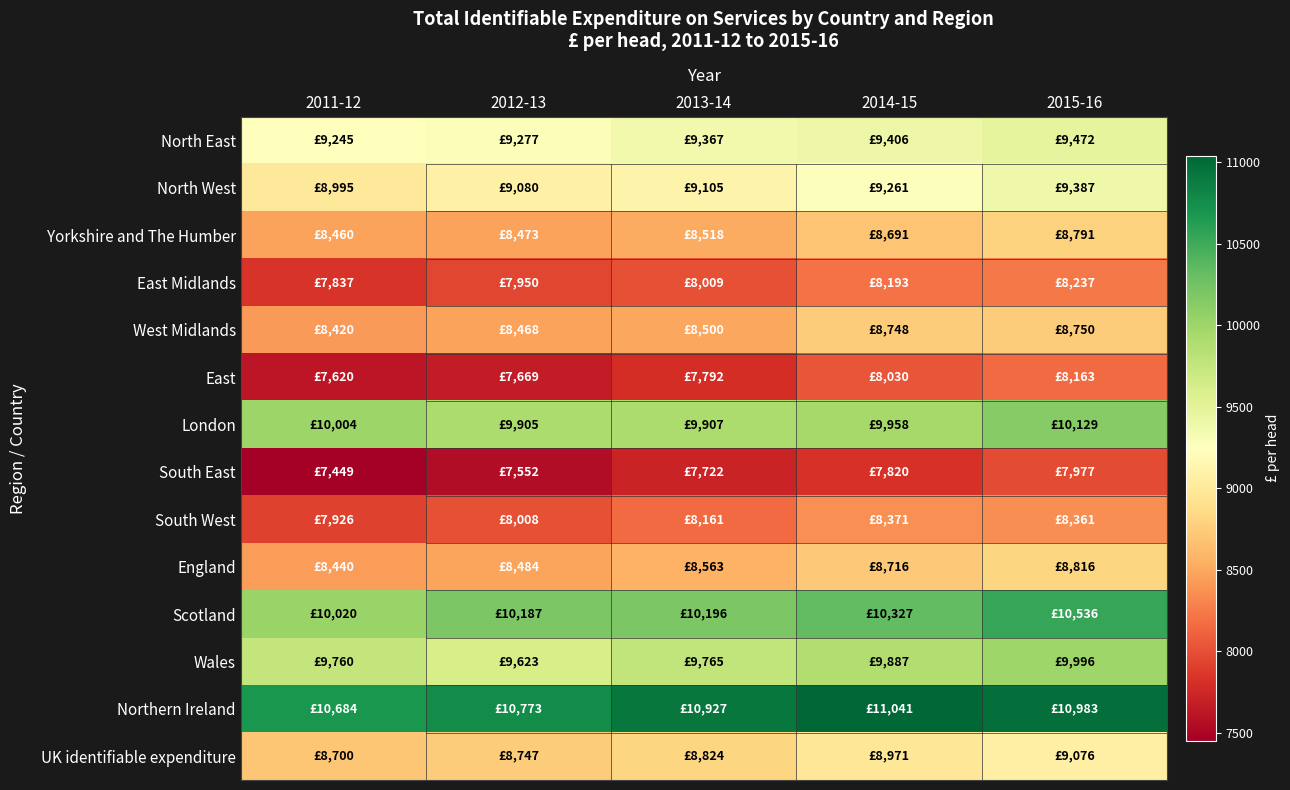

Reading left to right, extract all data points from this chart.

North East: 2011-12=9245	2012-13=9277	2013-14=9367	2014-15=9406	2015-16=9472
North West: 2011-12=8995	2012-13=9080	2013-14=9105	2014-15=9261	2015-16=9387
Yorkshire and The Humber: 2011-12=8460	2012-13=8473	2013-14=8518	2014-15=8691	2015-16=8791
East Midlands: 2011-12=7837	2012-13=7950	2013-14=8009	2014-15=8193	2015-16=8237
West Midlands: 2011-12=8420	2012-13=8468	2013-14=8500	2014-15=8748	2015-16=8750
East: 2011-12=7620	2012-13=7669	2013-14=7792	2014-15=8030	2015-16=8163
London: 2011-12=10004	2012-13=9905	2013-14=9907	2014-15=9958	2015-16=10129
South East: 2011-12=7449	2012-13=7552	2013-14=7722	2014-15=7820	2015-16=7977
South West: 2011-12=7926	2012-13=8008	2013-14=8161	2014-15=8371	2015-16=8361
England: 2011-12=8440	2012-13=8484	2013-14=8563	2014-15=8716	2015-16=8816
Scotland: 2011-12=10020	2012-13=10187	2013-14=10196	2014-15=10327	2015-16=10536
Wales: 2011-12=9760	2012-13=9623	2013-14=9765	2014-15=9887	2015-16=9996
Northern Ireland: 2011-12=10684	2012-13=10773	2013-14=10927	2014-15=11041	2015-16=10983
UK identifiable expenditure: 2011-12=8700	2012-13=8747	2013-14=8824	2014-15=8971	2015-16=9076